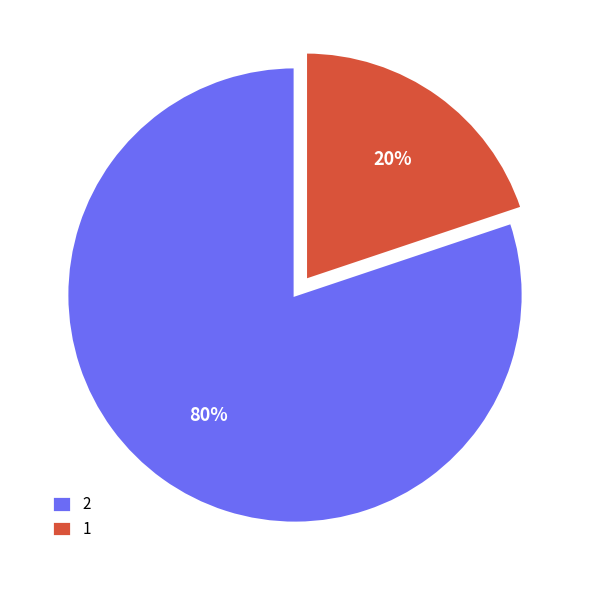

To the nearest percent, what portion does 2 represent?

80%